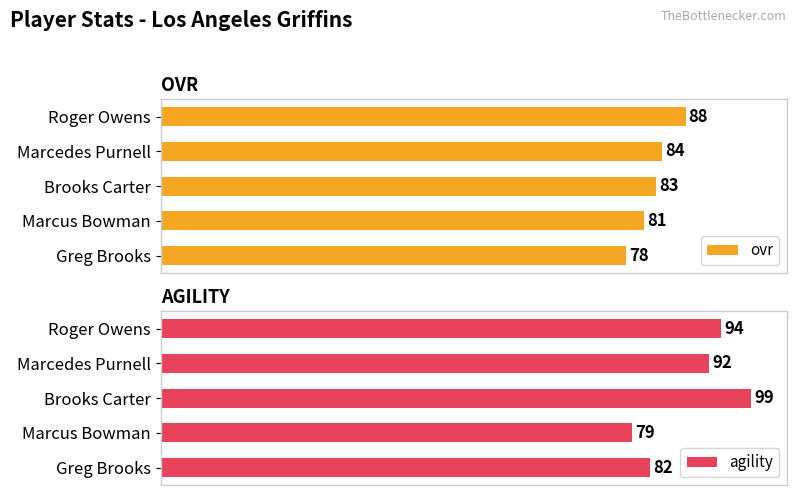

Where is ovr nearest to the value 83?

Brooks Carter